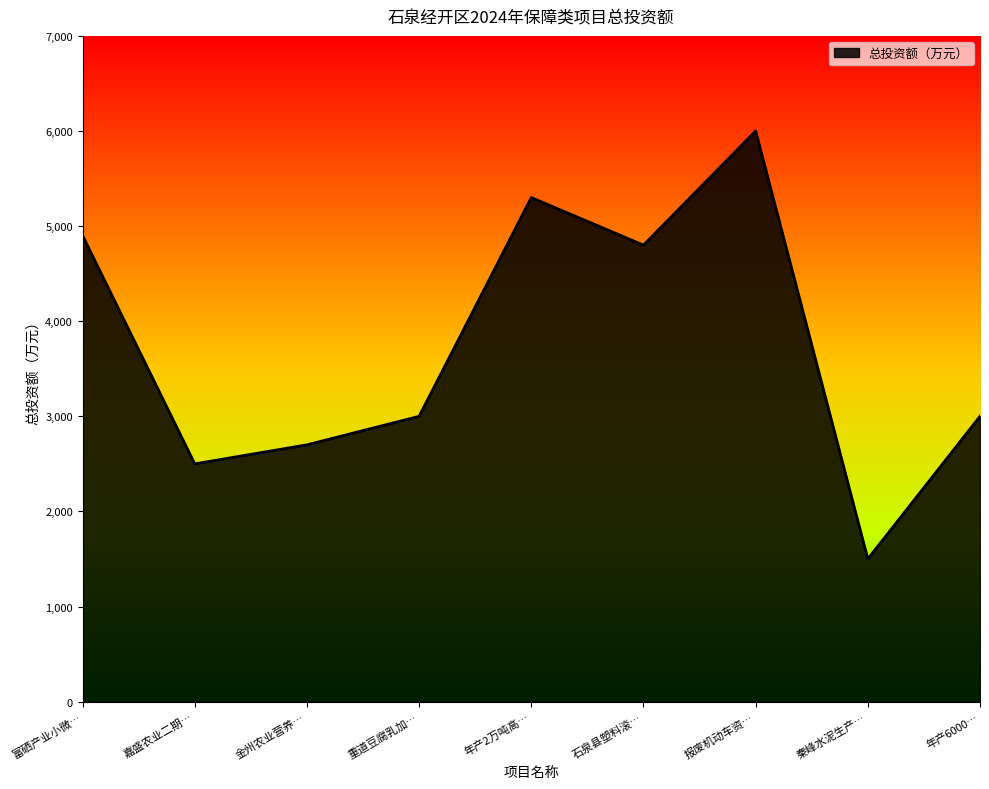

At which category does the chart reach its peak across all series?

报废机动车资…